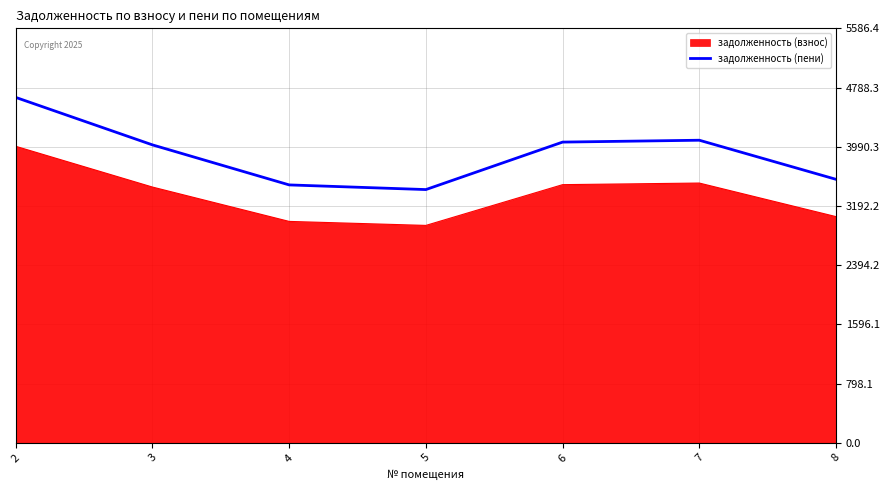

Rank the series by their maximum value, from highest to lowest.

задолженность (пени), задолженность (взнос)